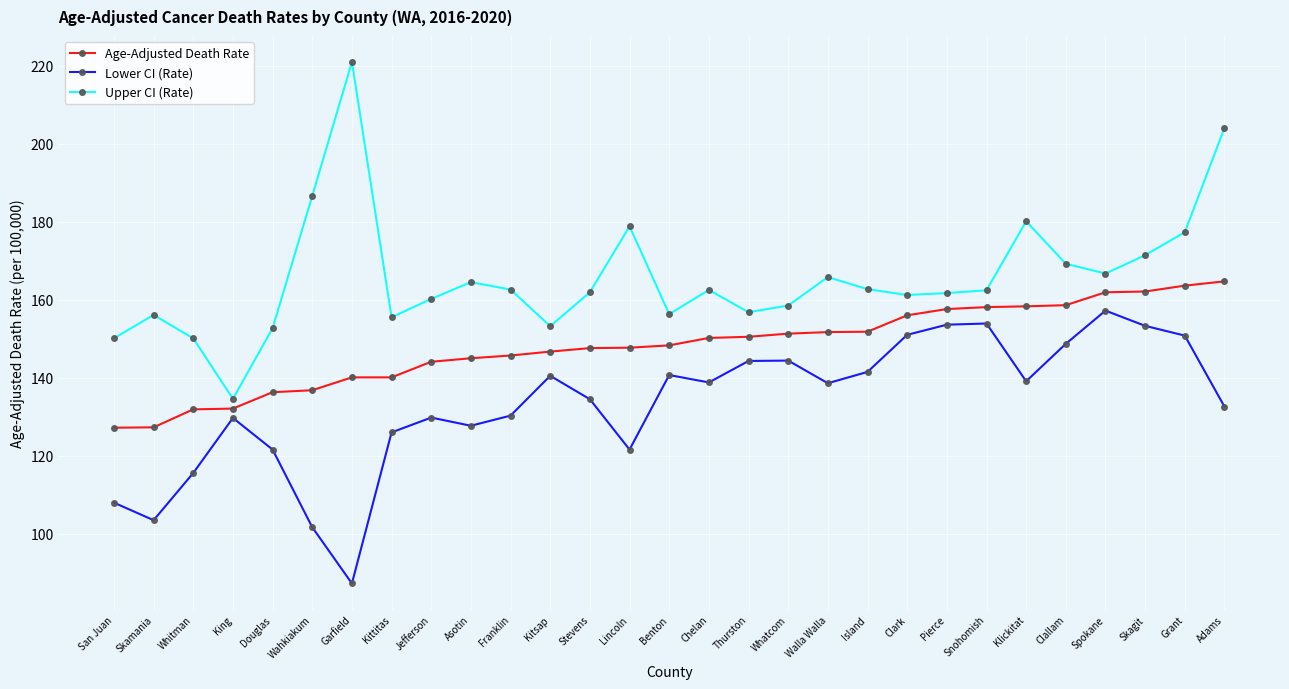

Between San Juan and Franklin, which series saw the biggest shift?

Lower CI (Rate)